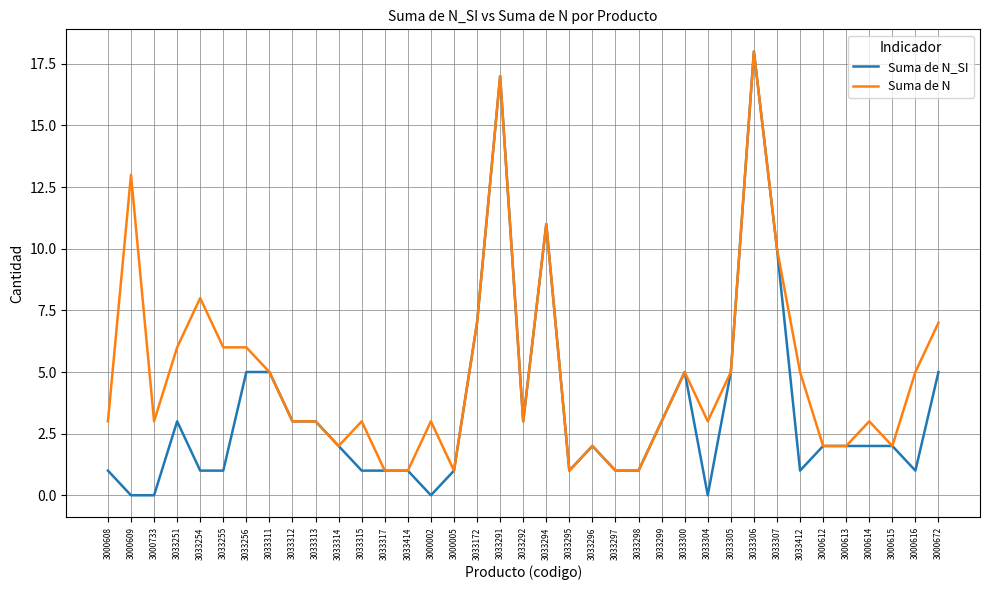

What is the sum of the Suma de N_SI values at 3033314 and 3033313?

5